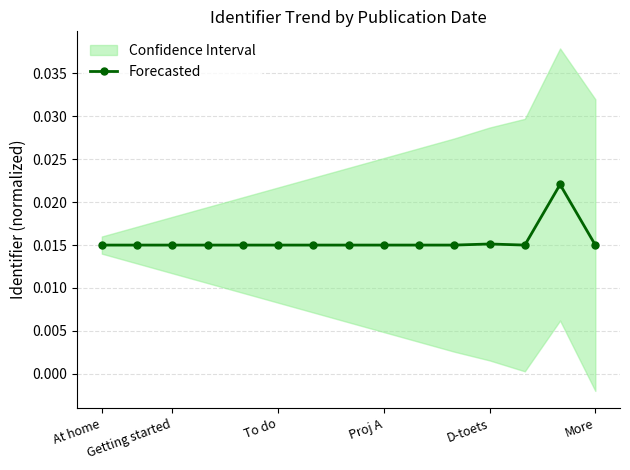

True or false: there are more than 2 points higher than both neighbors.

False